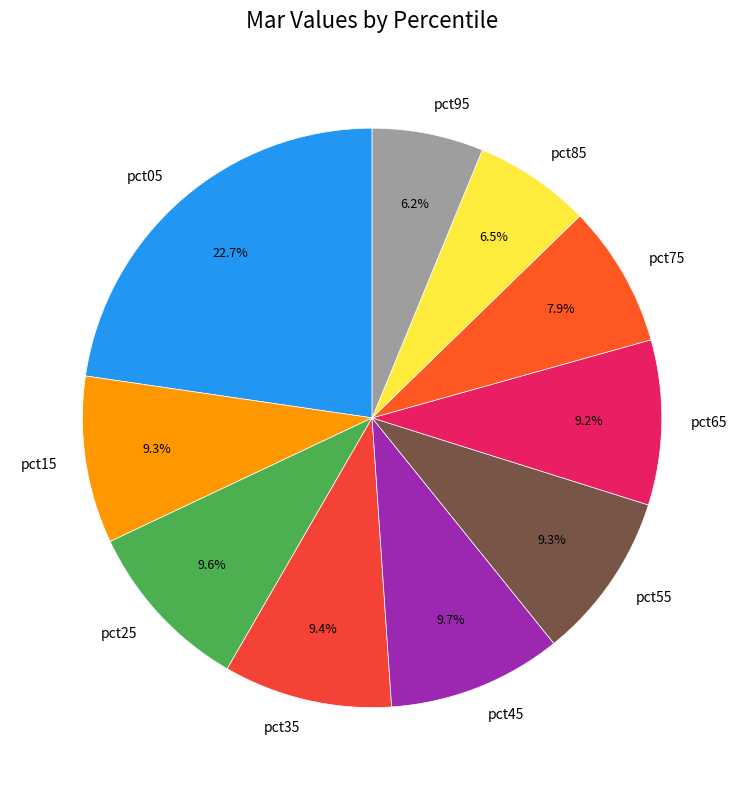

Which category has the biggest portion of the pie?

pct05